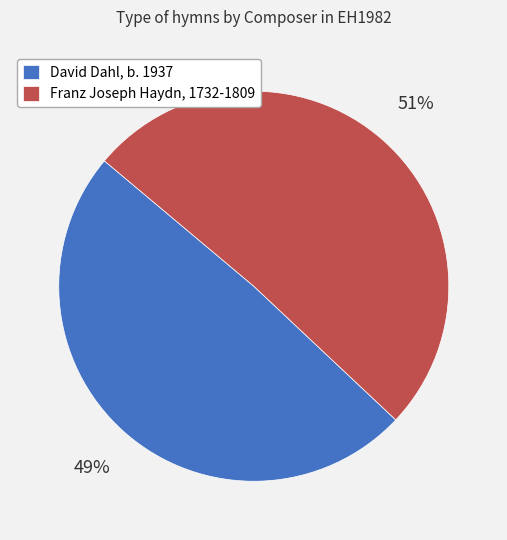

To the nearest percent, what is the difference between the David Dahl, b. 1937 and Franz Joseph Haydn, 1732-1809 slice percentages?

2%